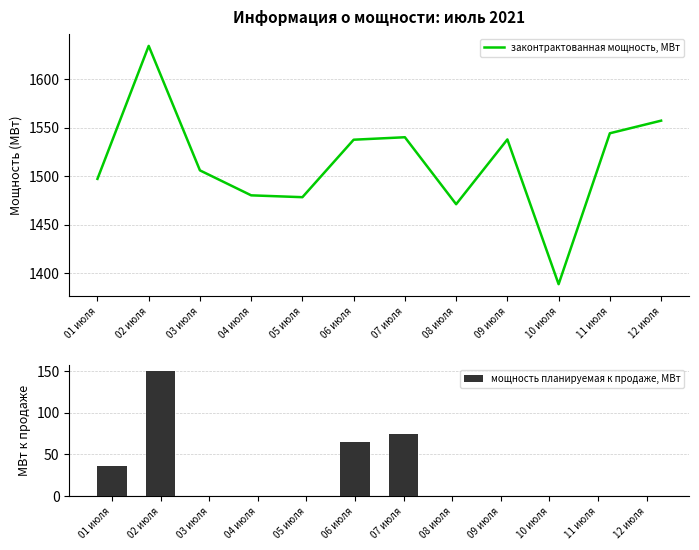

The мощность планируемая к продаже, МВт series shows -52.3 at 11 июля. True or false?

False